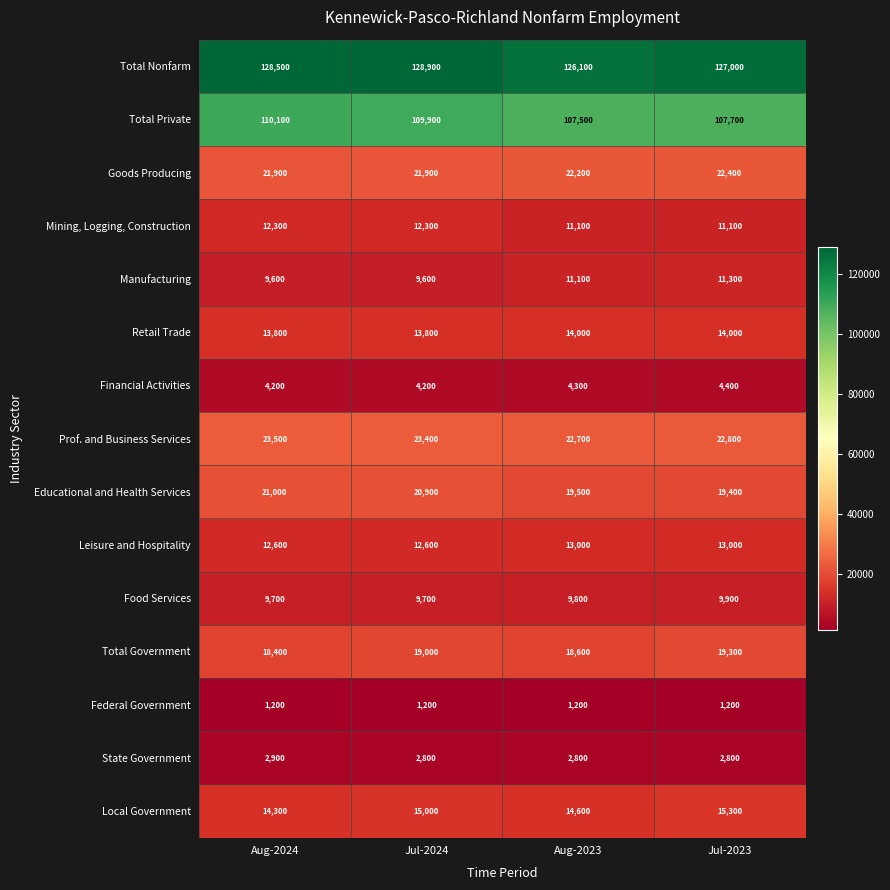

What is the sum of the Educational and Health Services values at Aug-2023 and Jul-2023?

38900